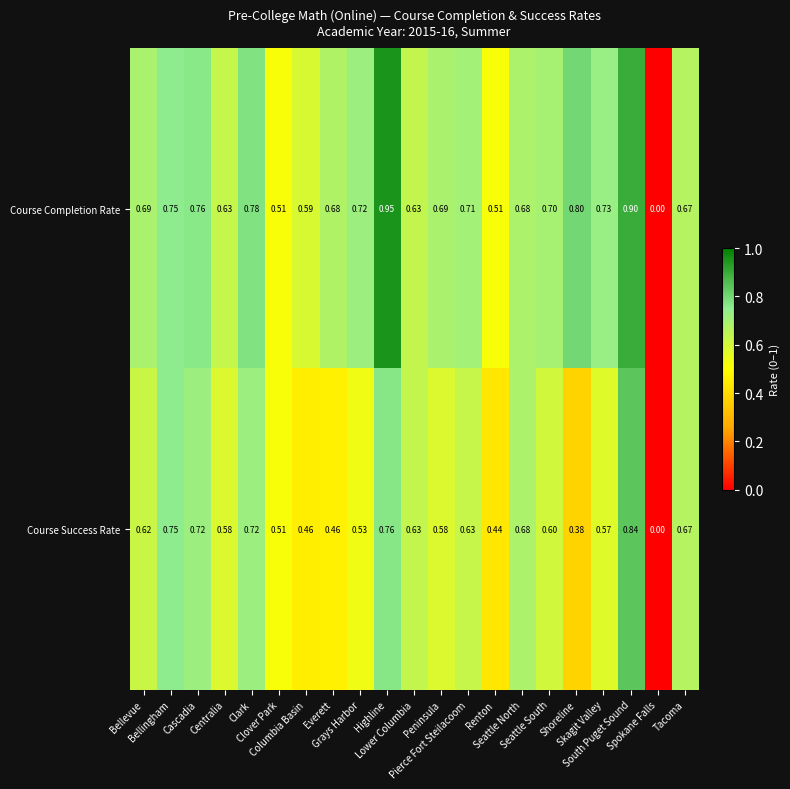

Rank the series by their maximum value, from highest to lowest.

Course Completion Rate, Course Success Rate